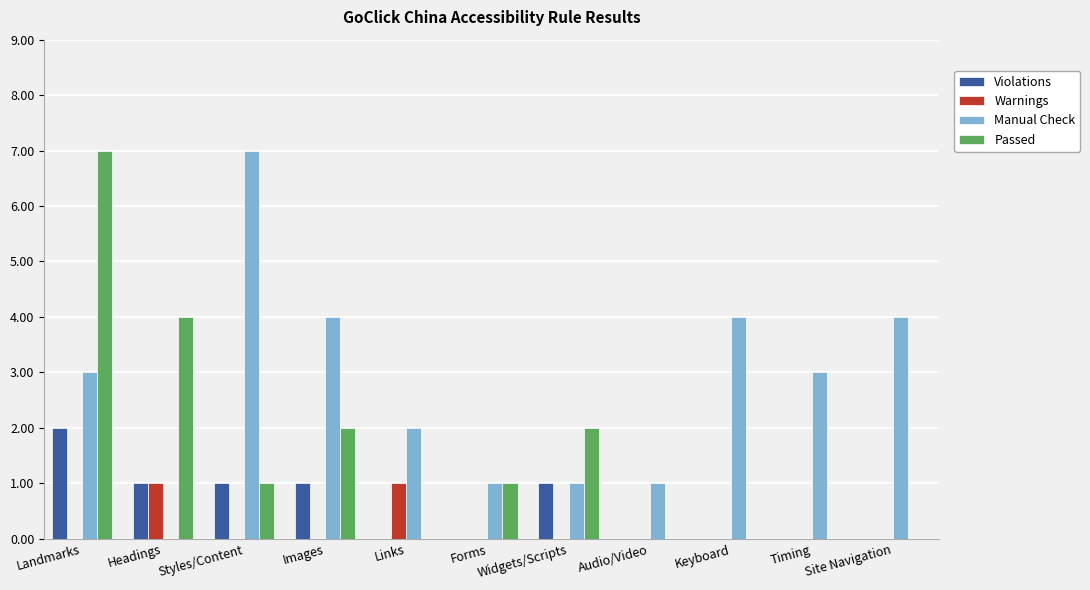

What is the greatest value displayed?

7